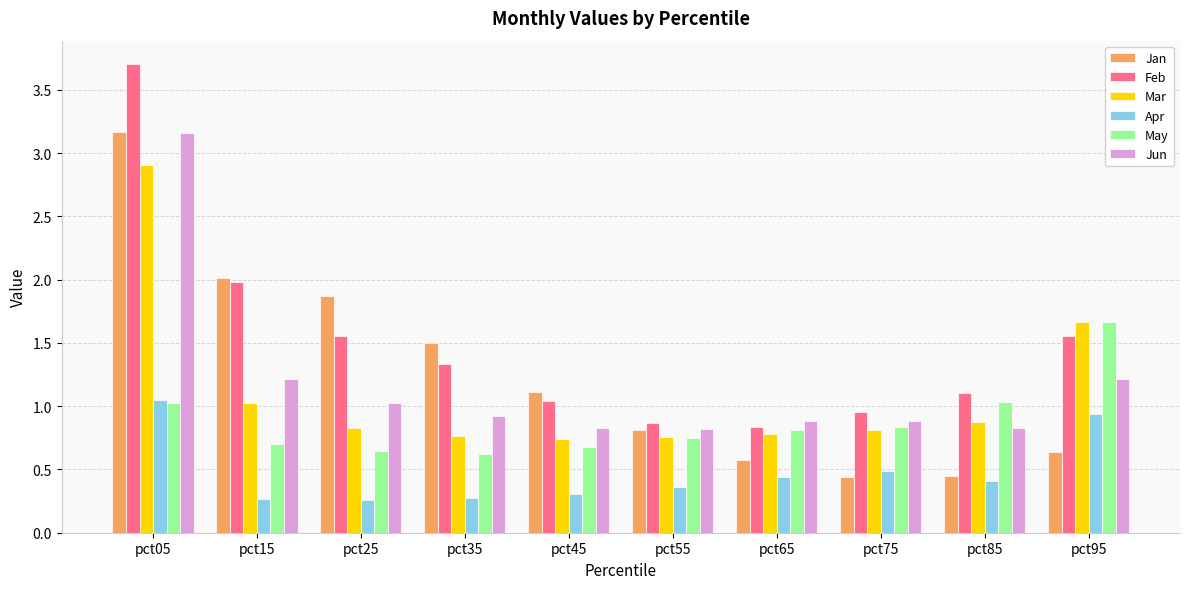

Which category has the highest value across all series?

pct05